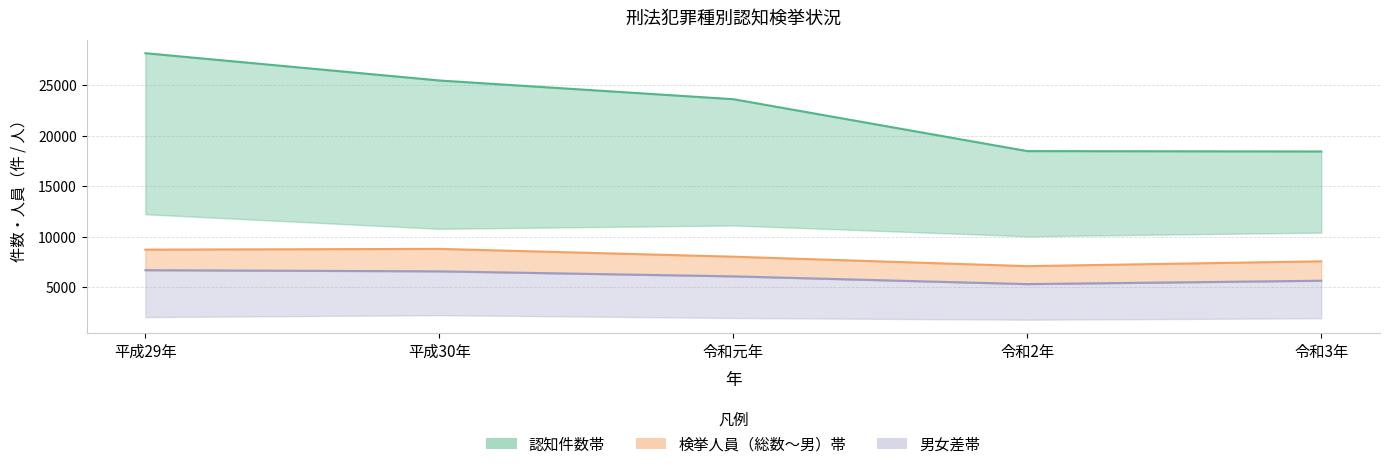

What is the difference between the maximum and minimum values in the 男 series?

1378